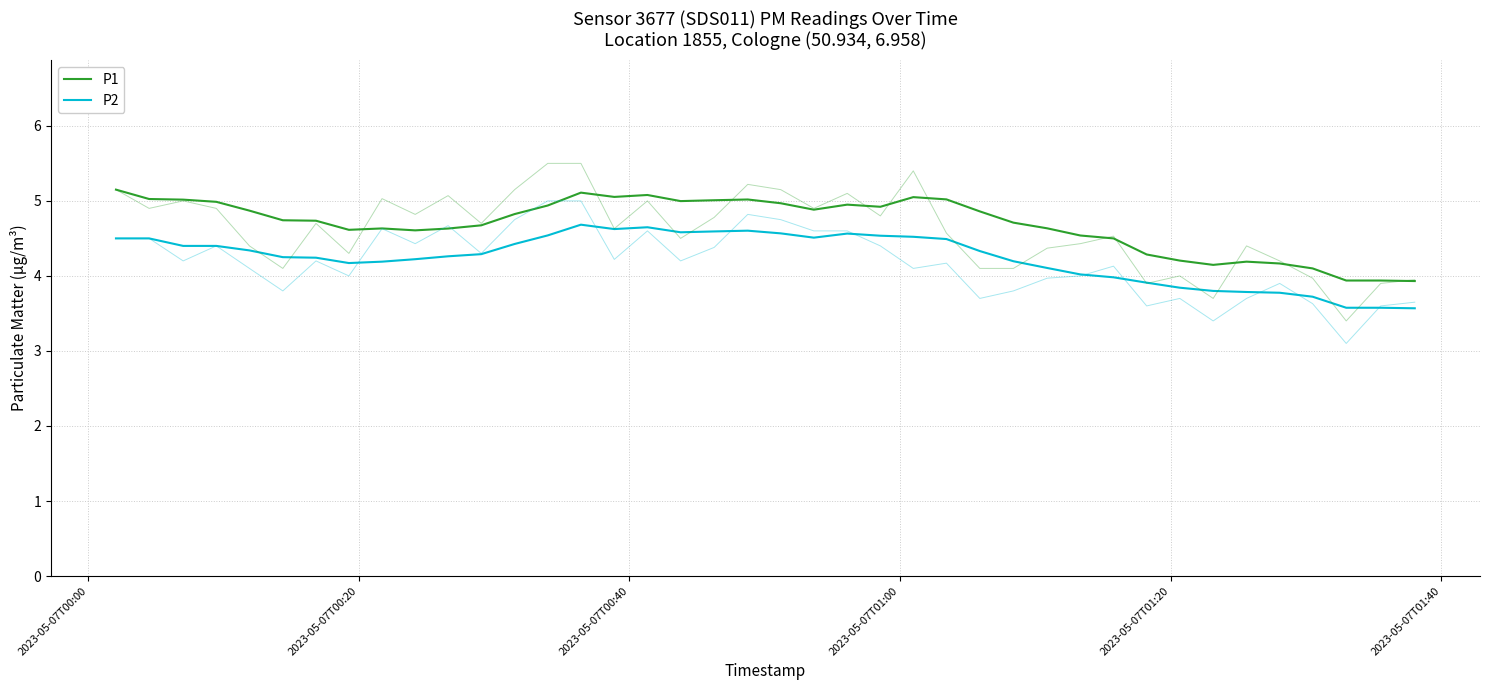

List the series in order of their peak value, lowest first.

P2, P1